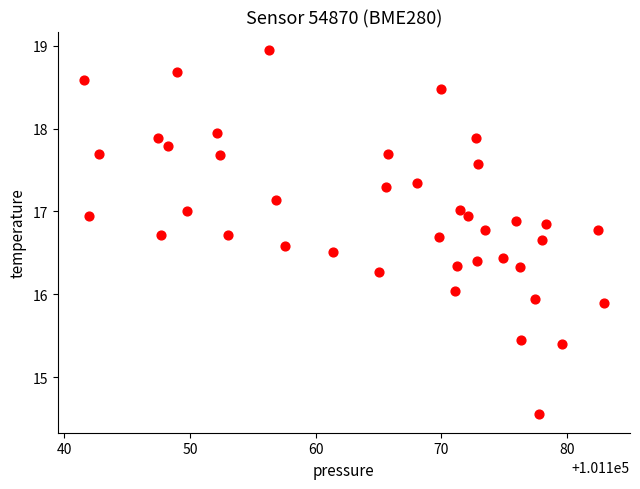

What is the range of Y values (max minus min)?

4.4